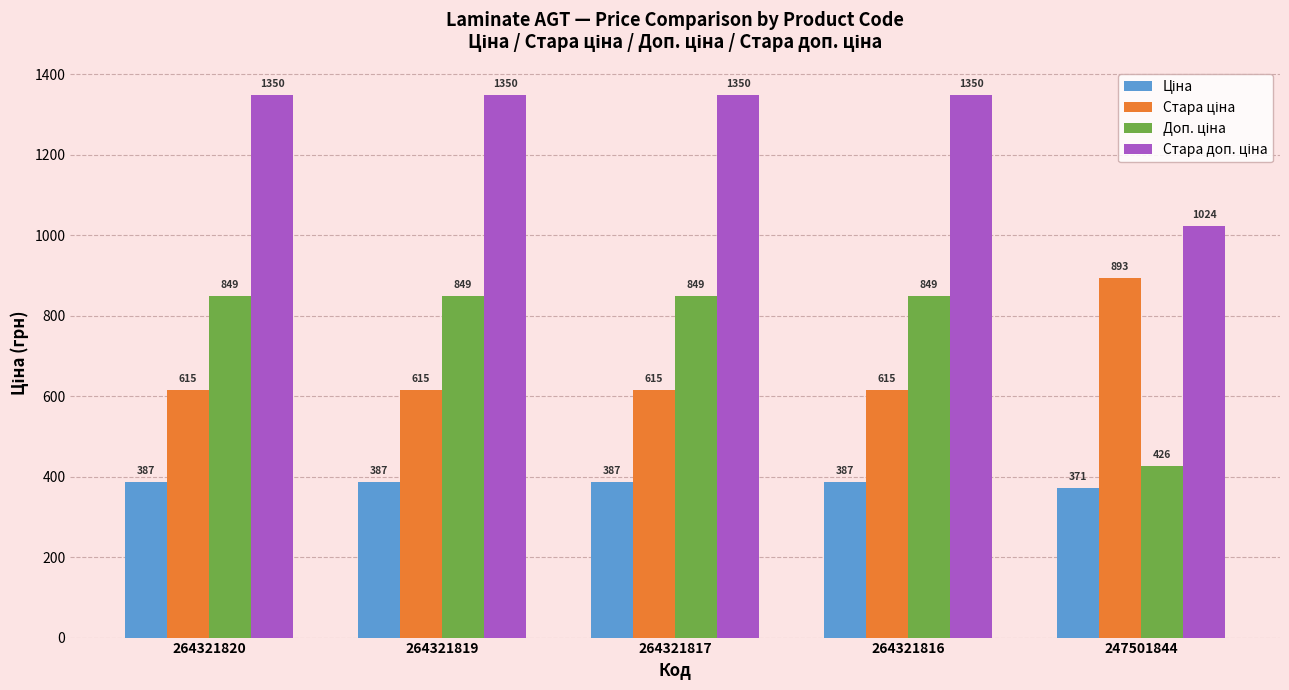

At how many categories does at least one series exceed 576?

5